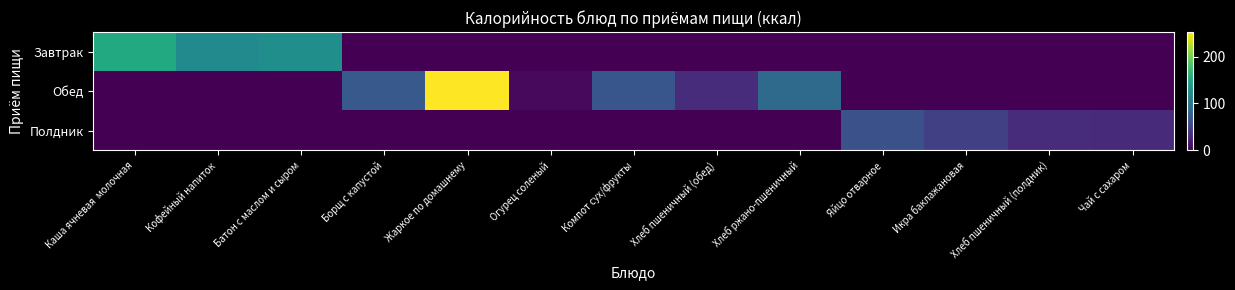

Rank the series by their average value, from lowest to highest.

Полдник, Завтрак, Обед